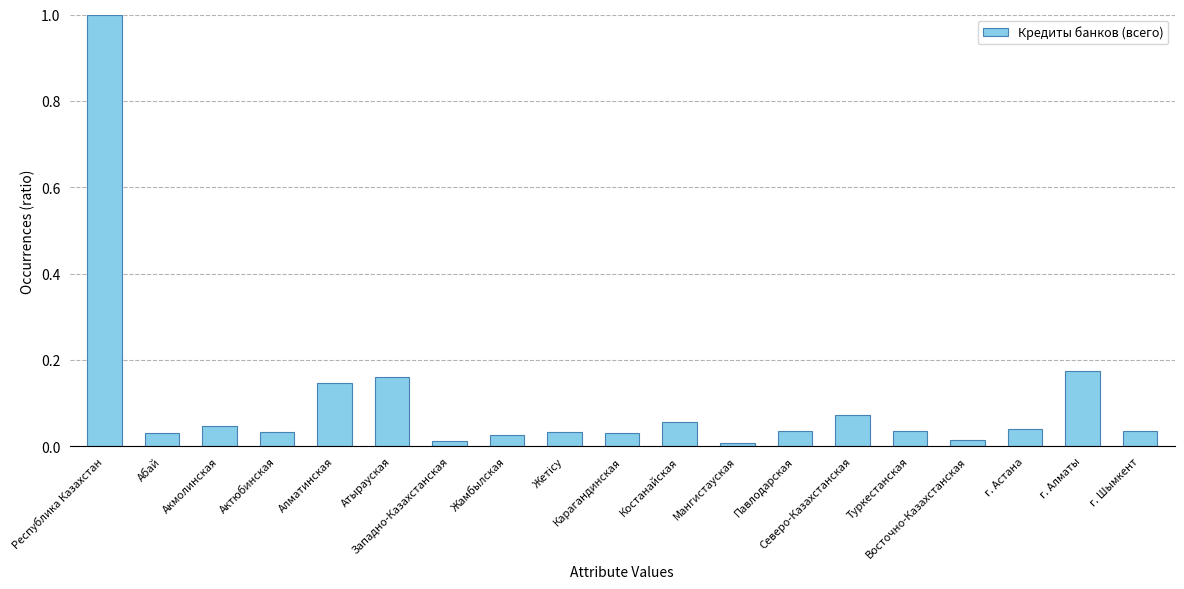

What is the greatest value displayed?

1.0